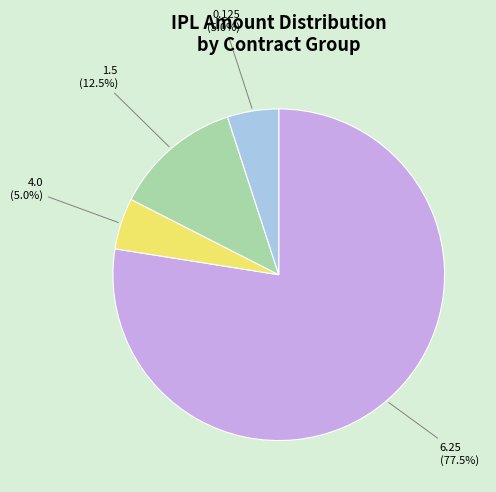

How many slices are in this pie chart?

4